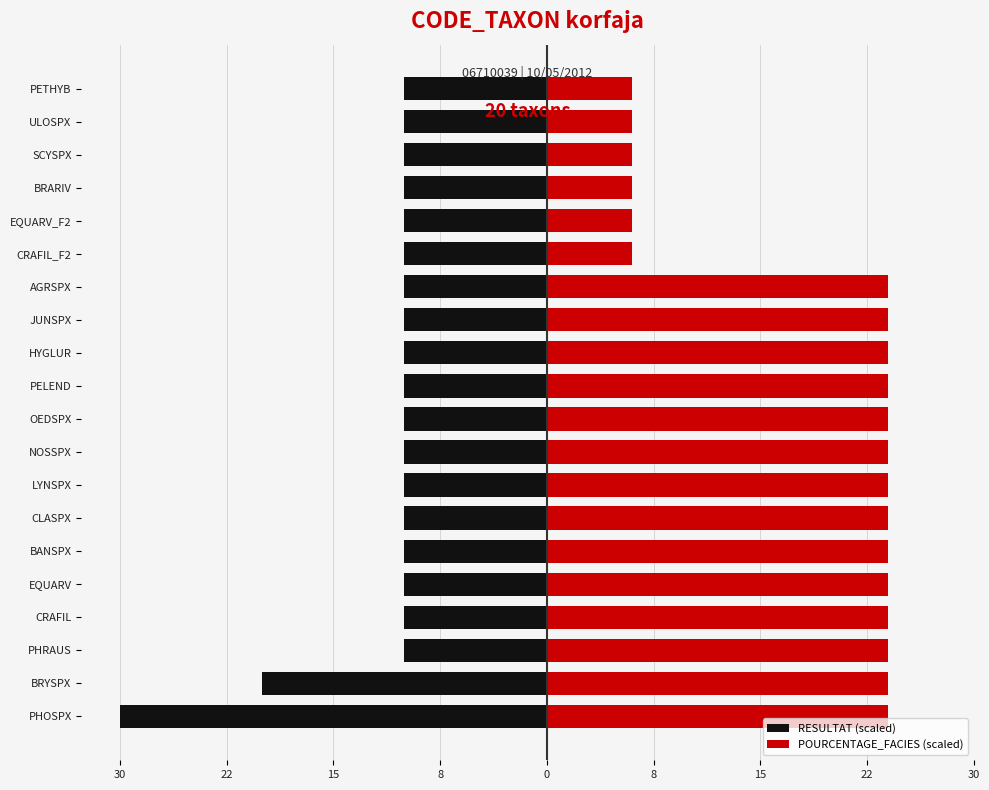

Which series has the widest spread of values?

RESULTAT (scaled)